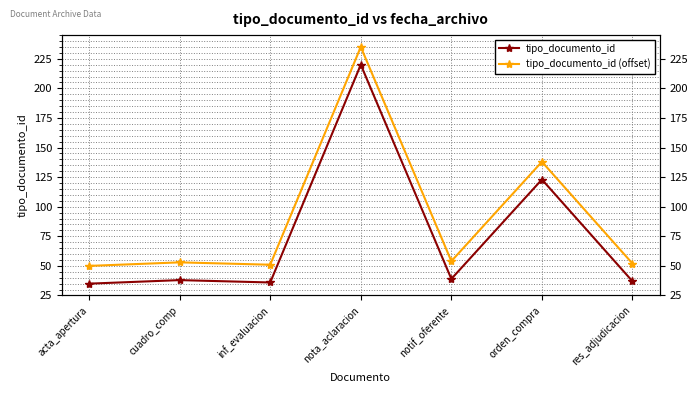

What is the highest value of the tipo_documento_id (offset) series?

235